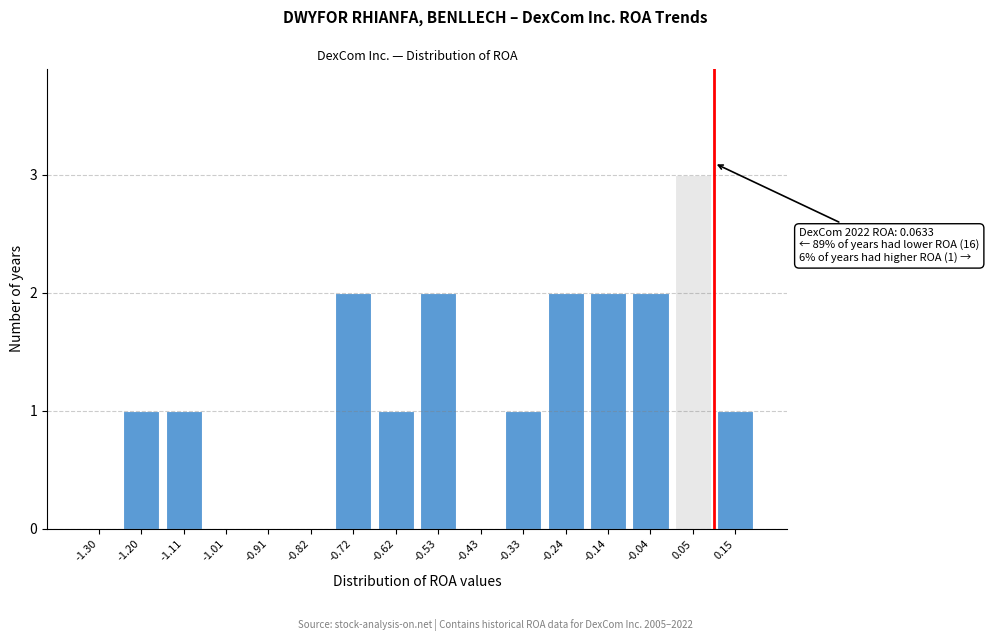

Reading right to left, transcribe all the data shown in this chart.

0.15=1	0.05=3	-0.04=2	-0.14=2	-0.24=2	-0.33=1	-0.43=0	-0.53=2	-0.62=1	-0.72=2	-0.82=0	-0.91=0	-1.01=0	-1.11=1	-1.20=1	-1.30=0